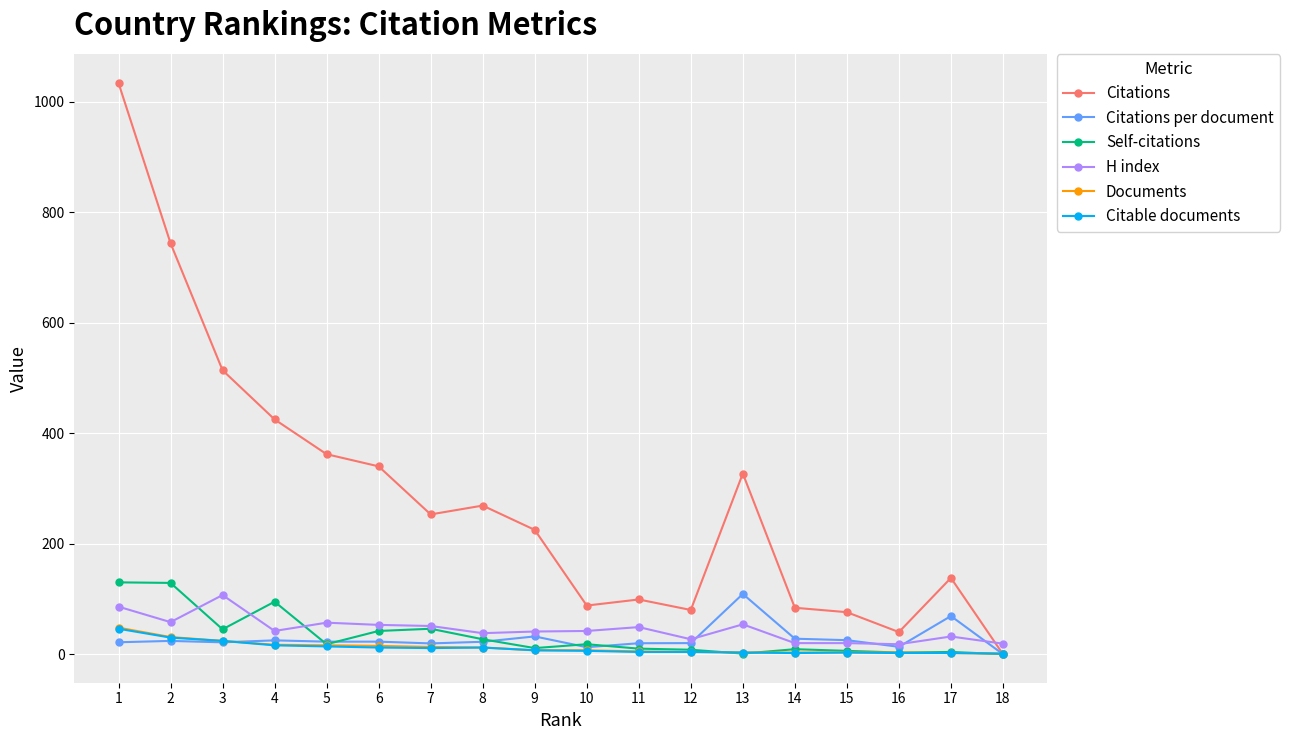

What is the greatest value displayed?

1034.0